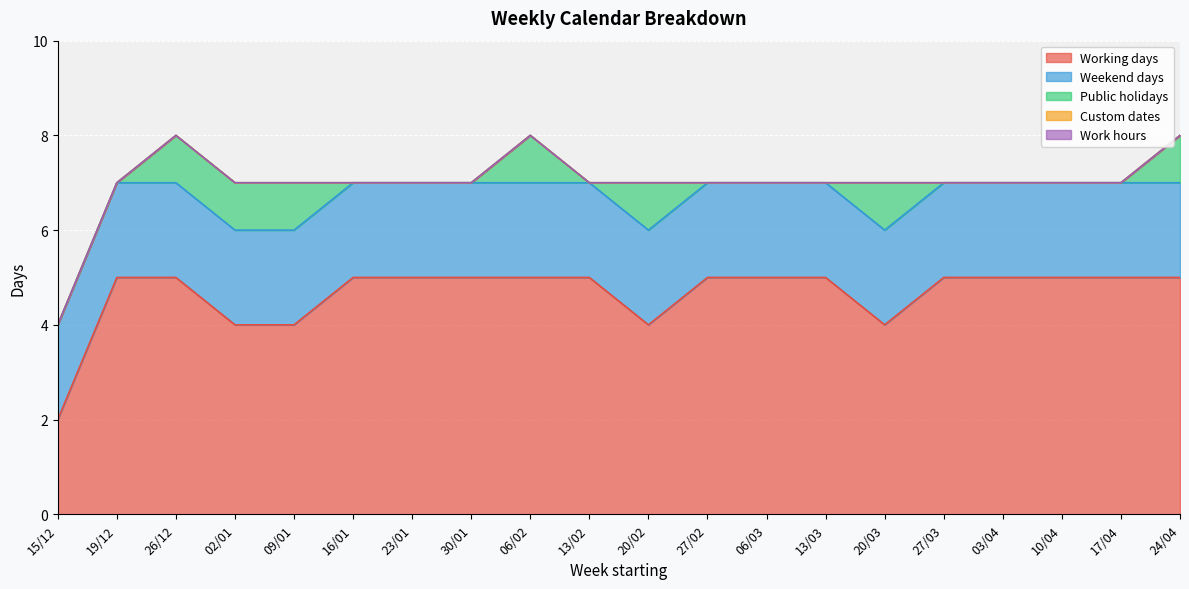

What are all the series names shown in the legend?

Working days, Weekend days, Public holidays, Custom dates, Work hours